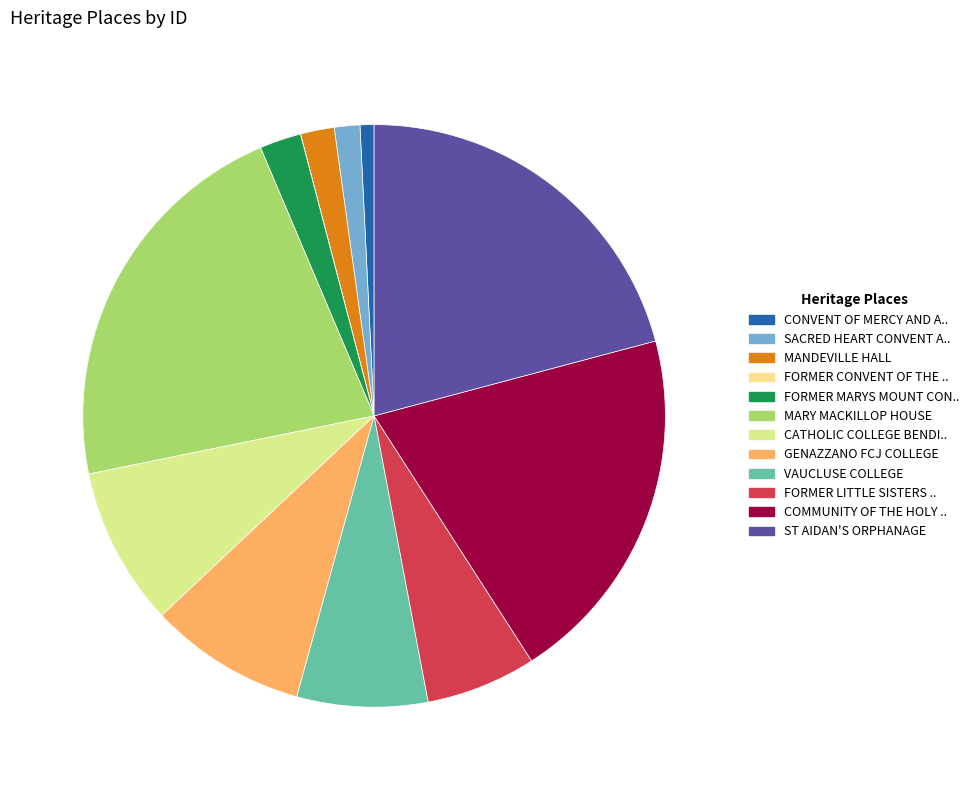

Is there a majority slice in this chart?

No